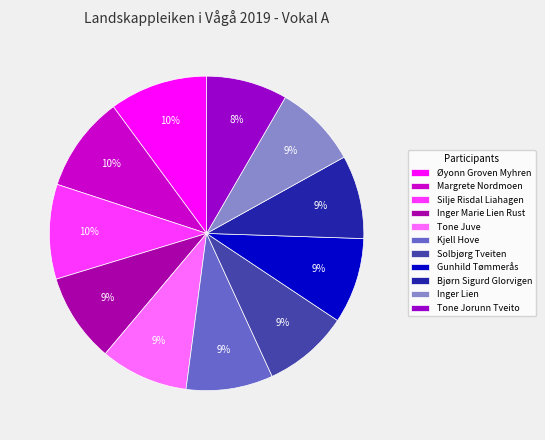

How many slices are in this pie chart?

11